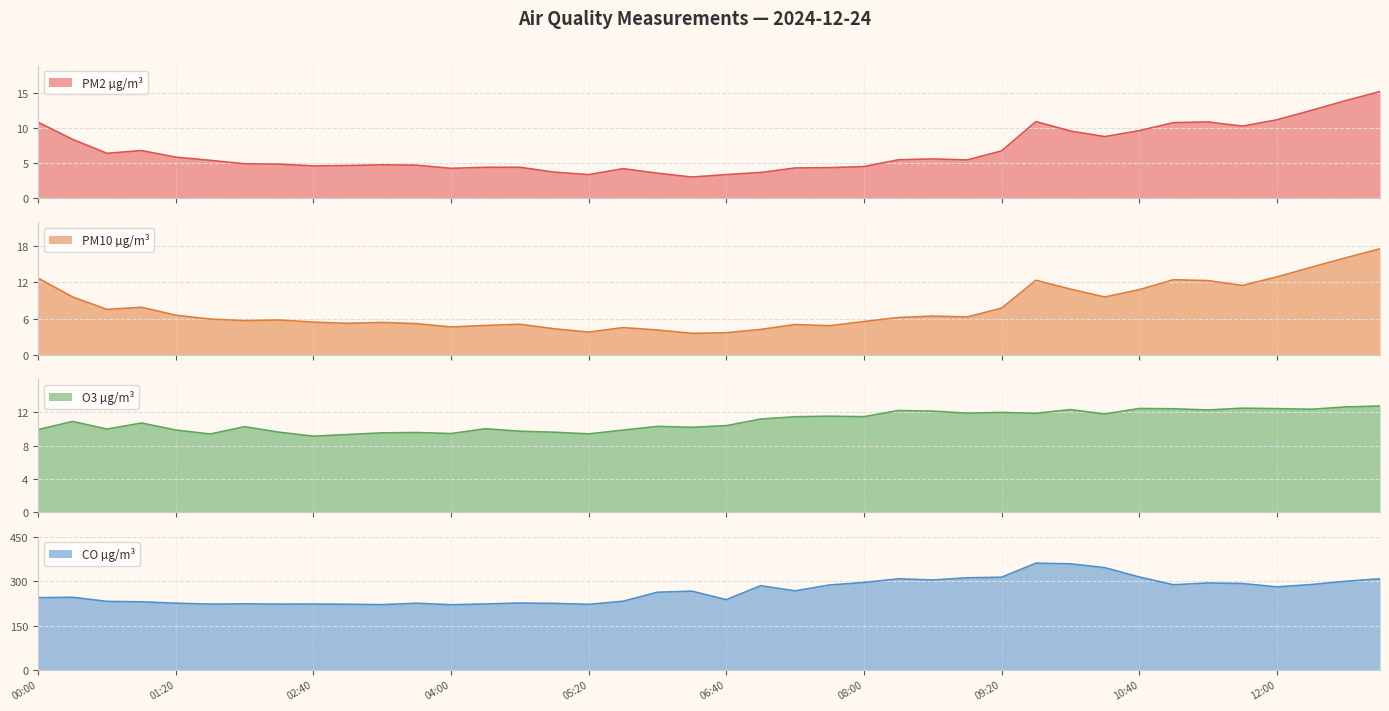

How many distinct data groups are displayed?

4